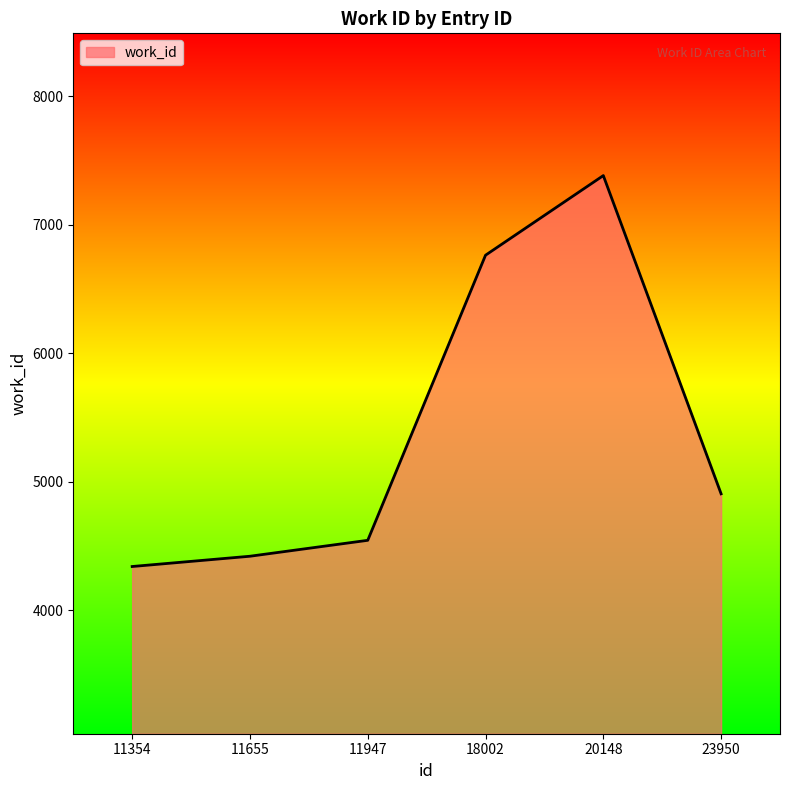

What is the change in value from 11947 to 23950?

+362